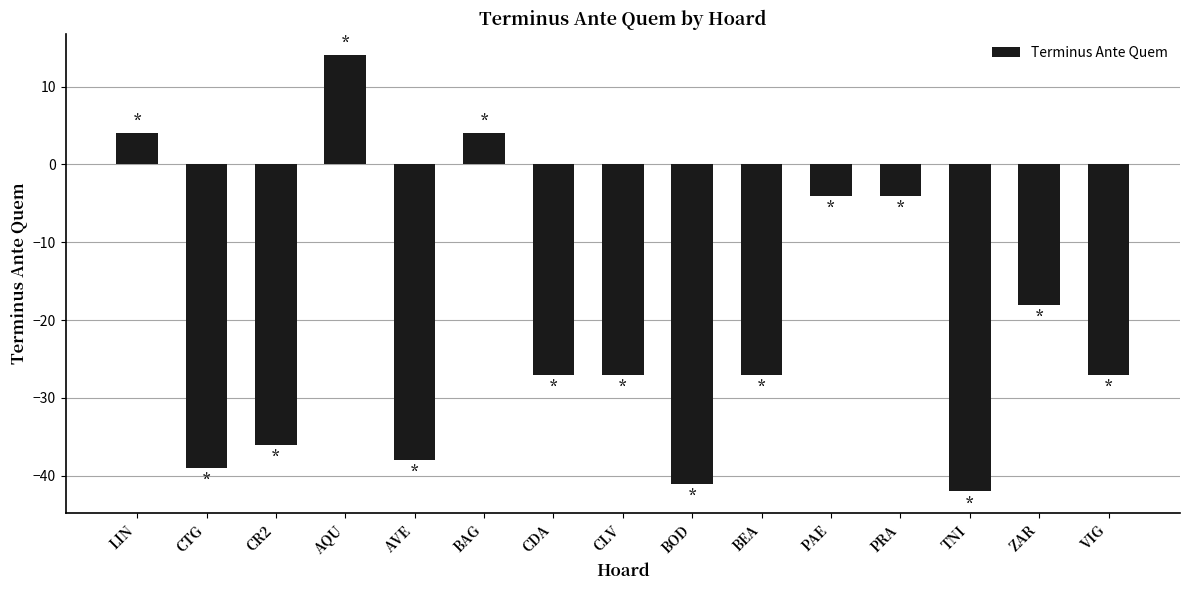

What is the greatest value displayed?

14